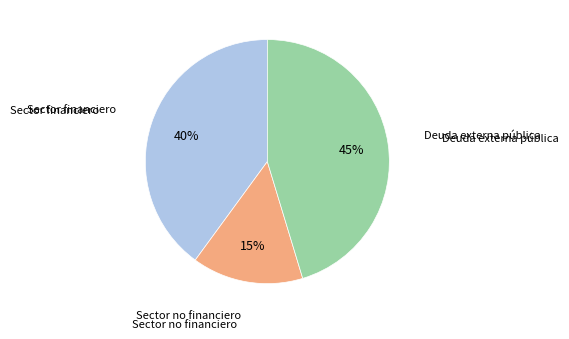

Is there a majority slice in this chart?

No